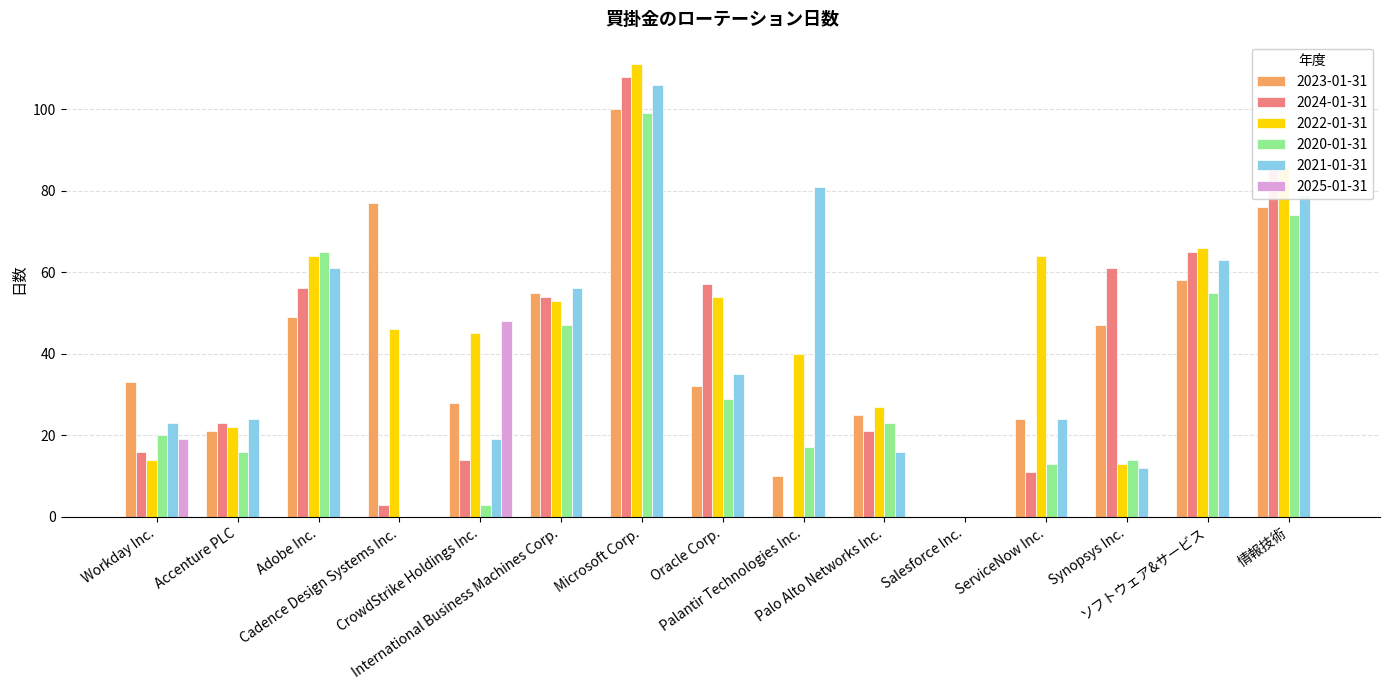

Between International Business Machines Corp. and ソフトウェア&サービス, which is larger?

ソフトウェア&サービス